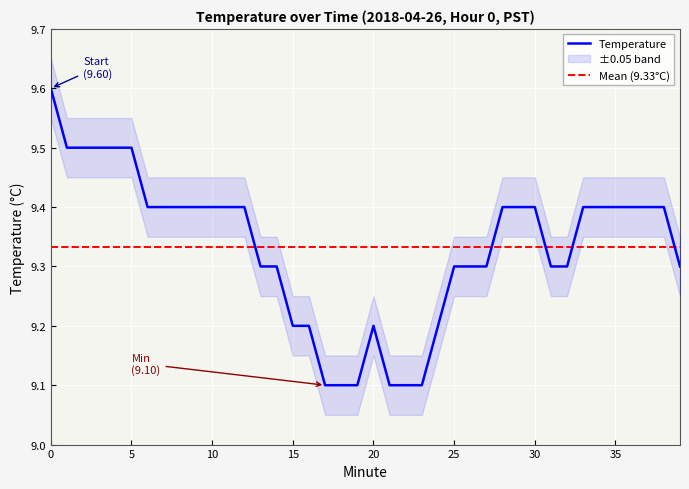

What is the change in value from 22 to 30?

+0.3